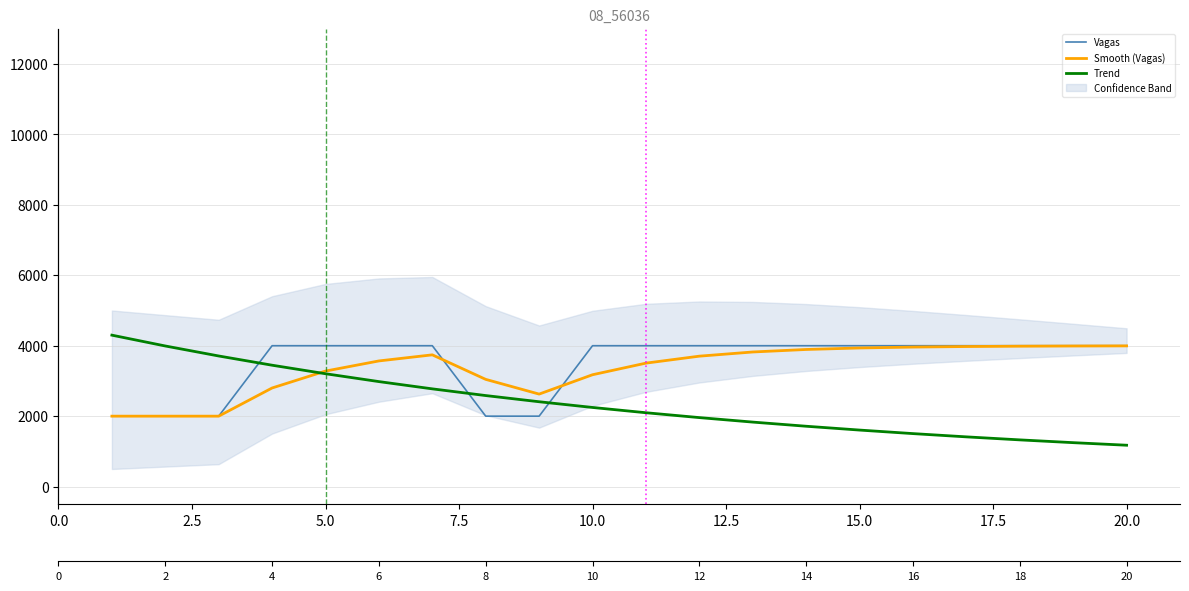

How many lines are shown in the chart?

3